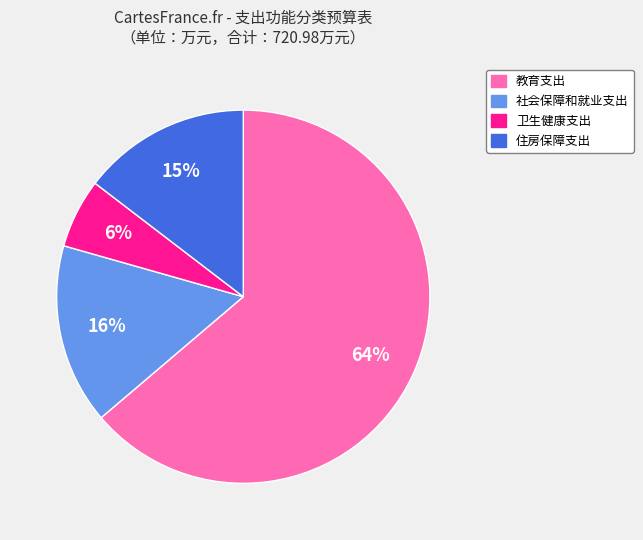

To the nearest percent, what percentage of the pie is 社会保障和就业支出?

16%